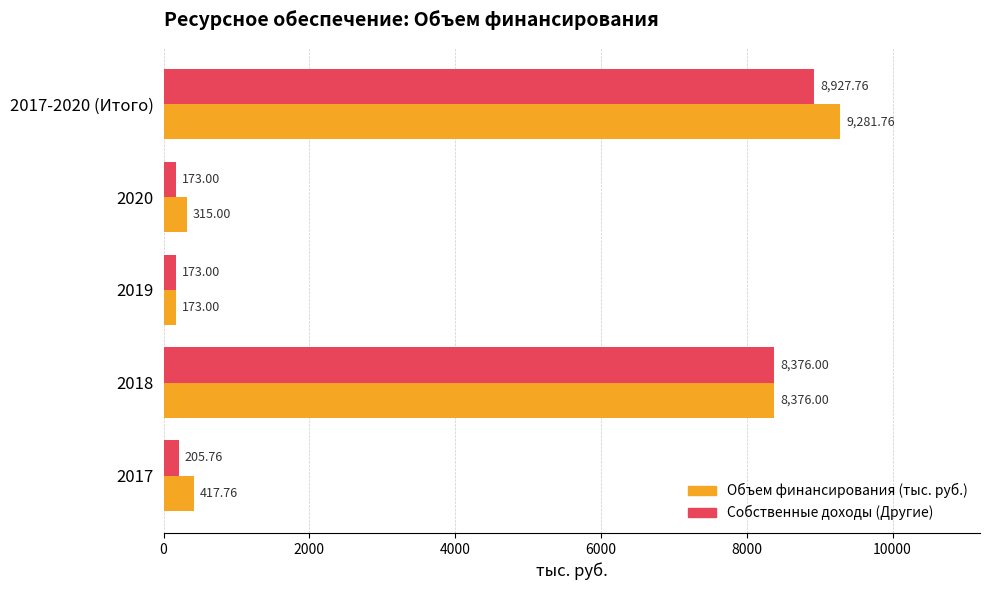

Which series has the widest spread of values?

Объем финансирования (тыс. руб.)